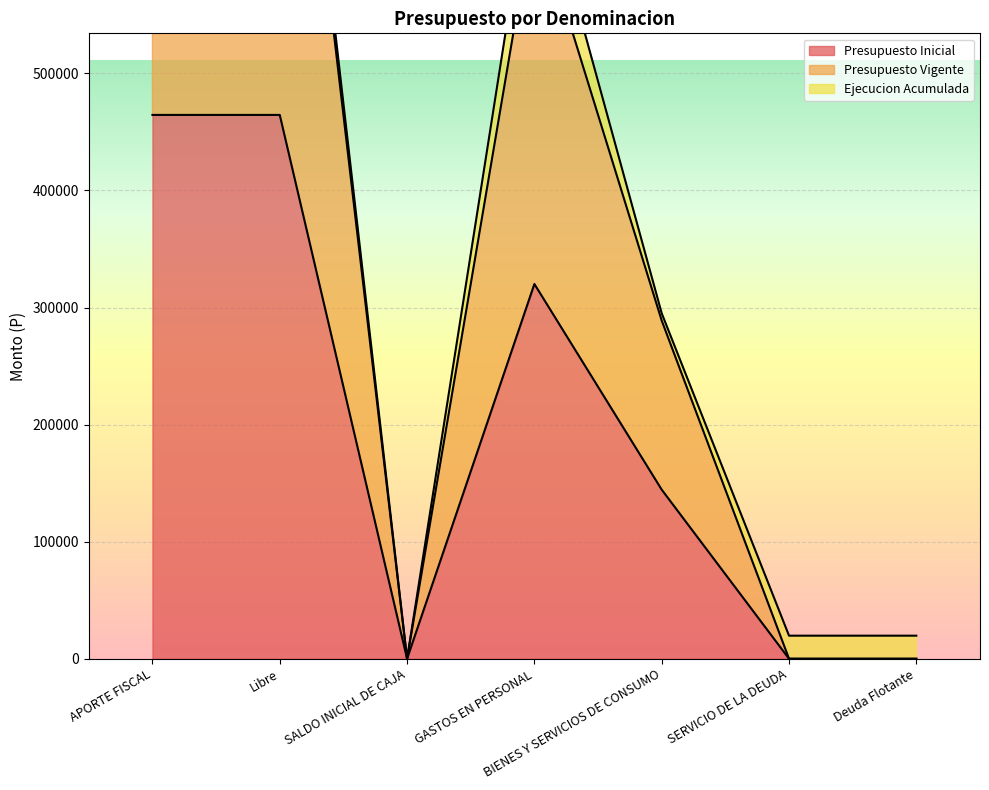

True or false: Presupuesto Vigente and Presupuesto Inicial intersect in this chart.

False